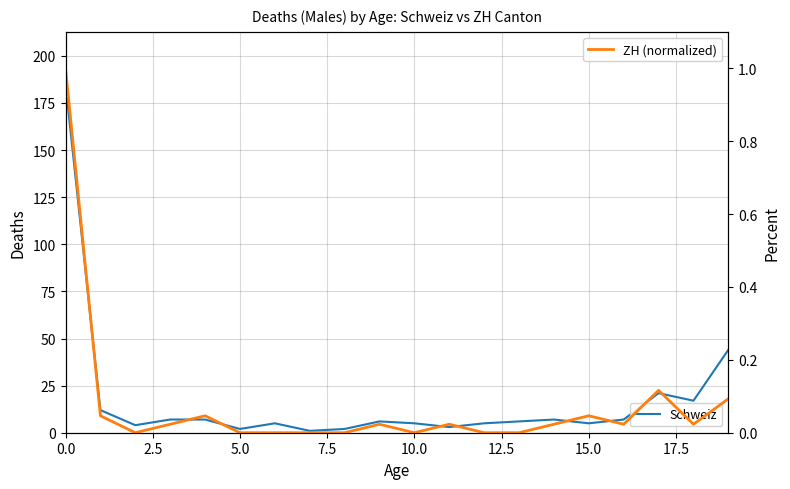

True or false: Schweiz and ZH (normalized) cross at least once.

False